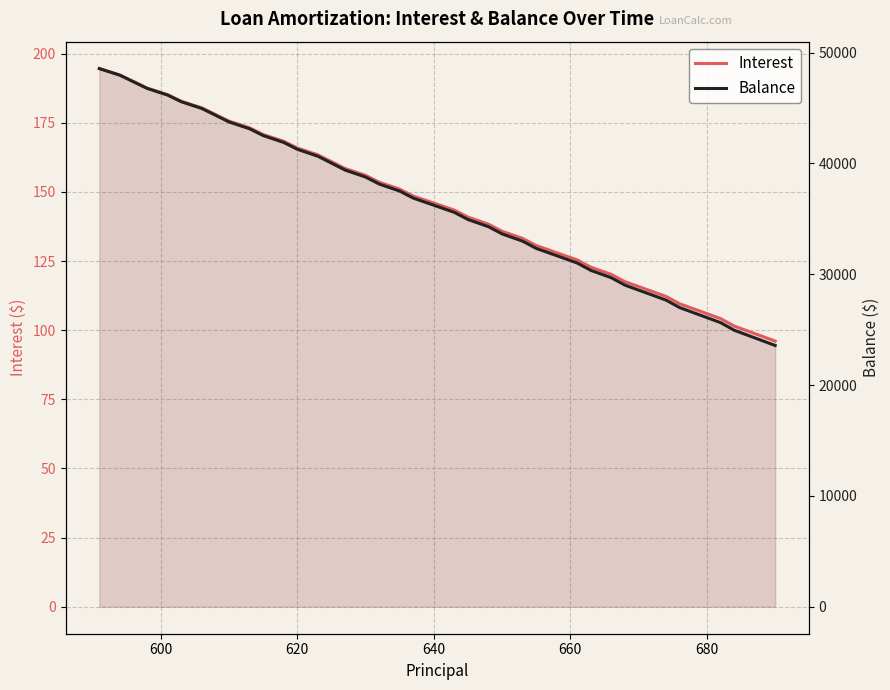

Which series has the widest spread of values?

Balance